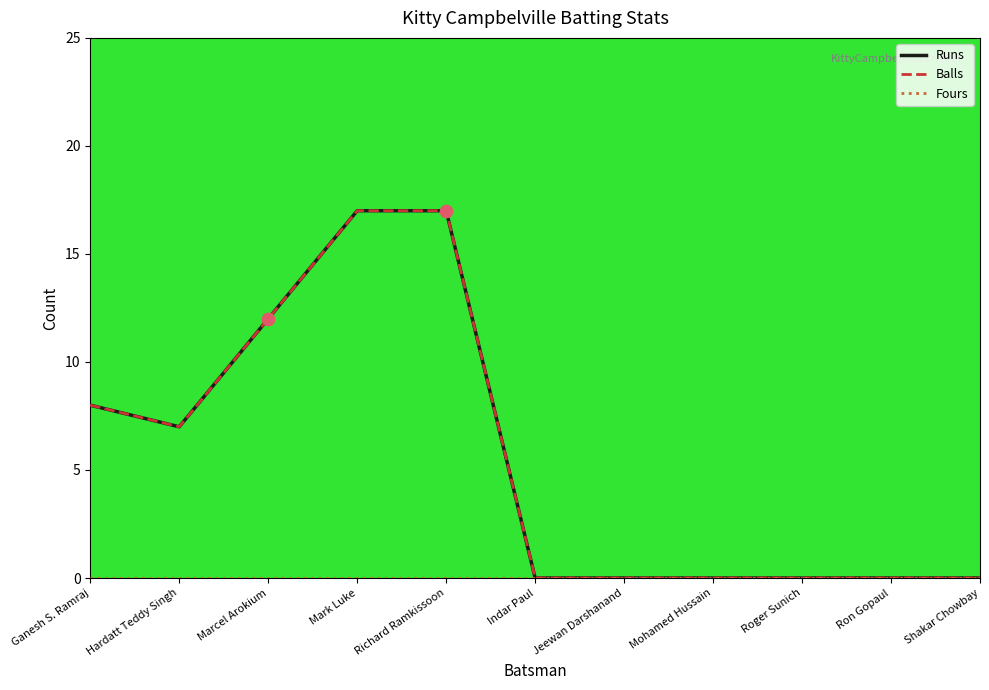

Is this an area chart (filled region under the line)?

No